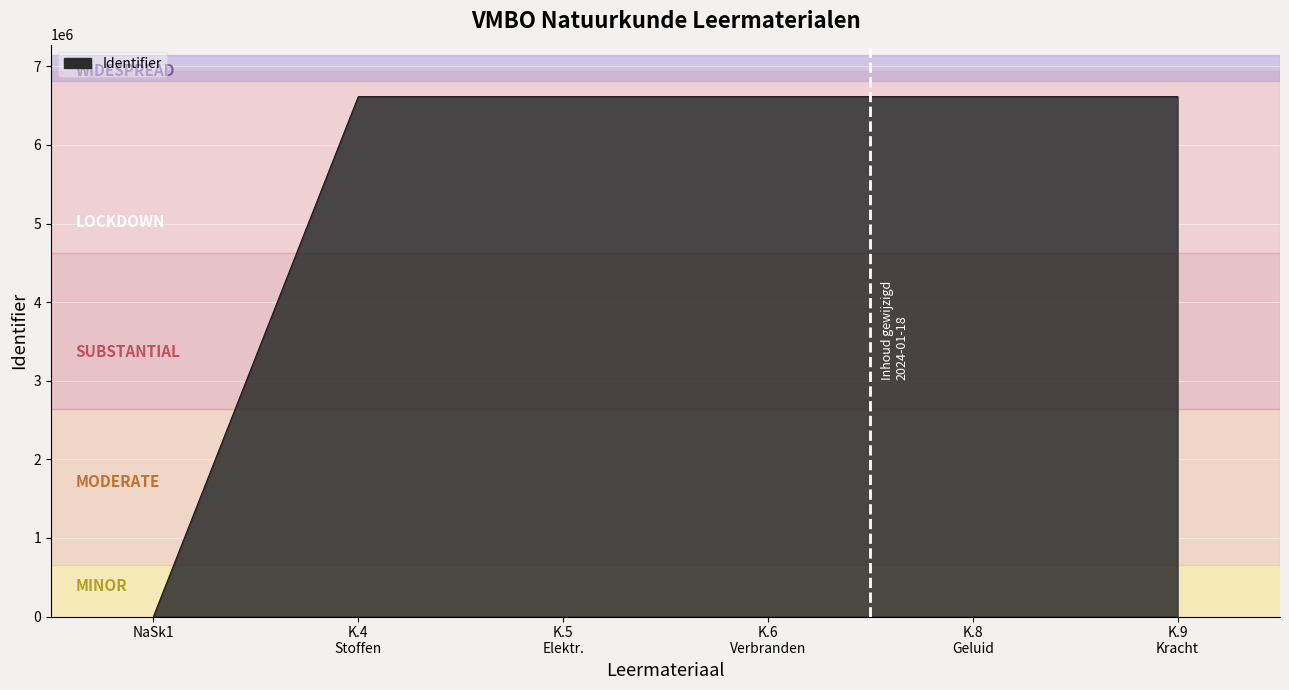

What is the greatest value displayed?

6614282